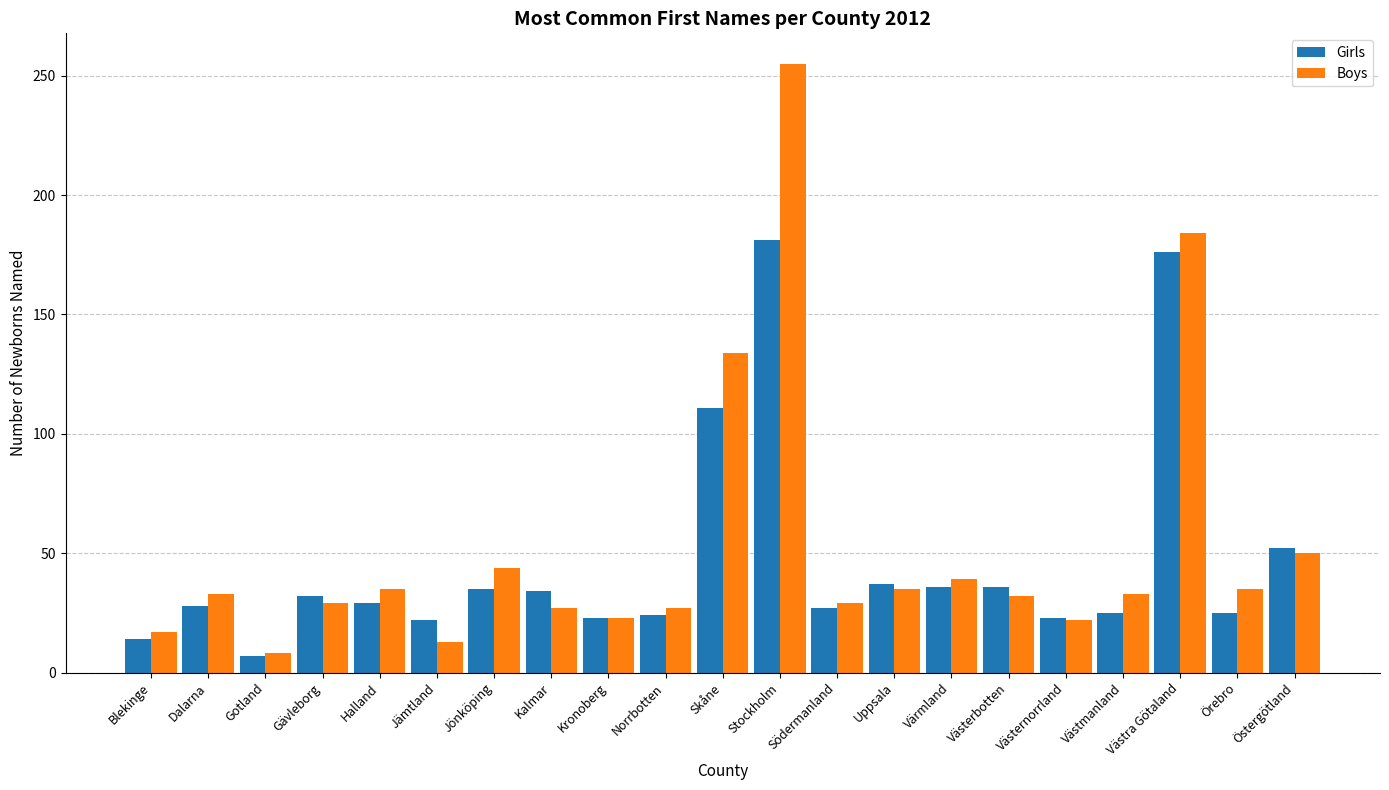

The value of Boys at Västmanland is 22. True or false?

False